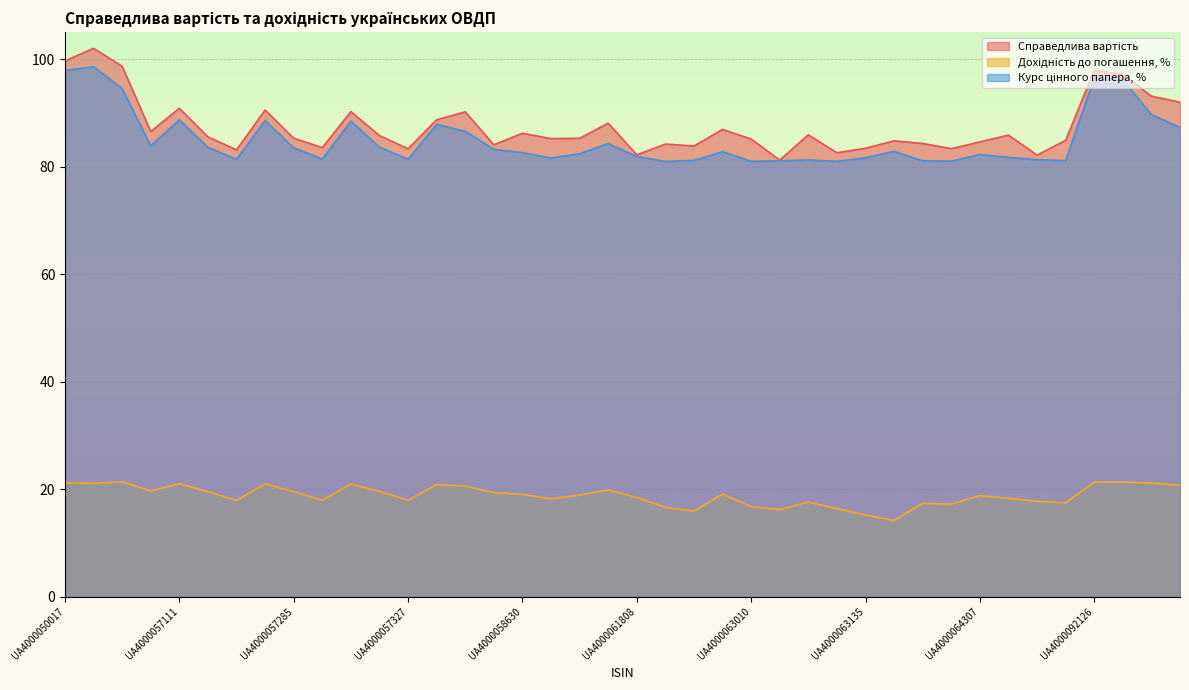

Between UA4000058614 and UA4000064307, which series saw the biggest shift?

Справедлива вартість